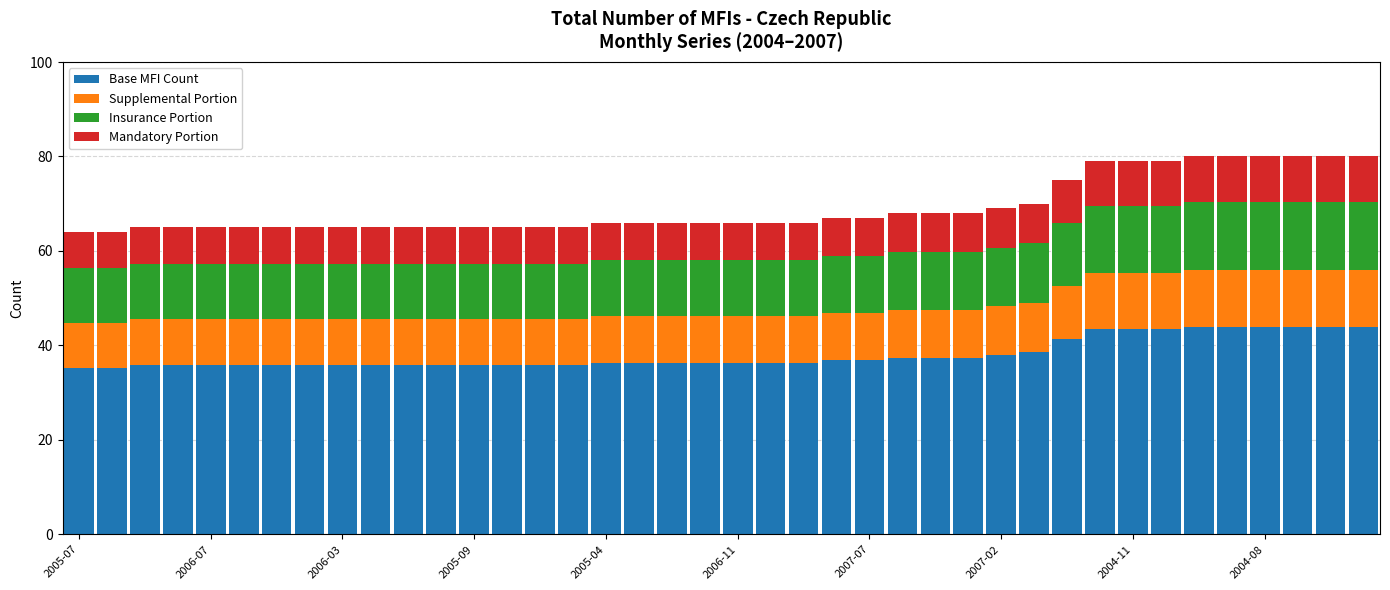

What is the lowest value of the Base MFI Count series?

35.2